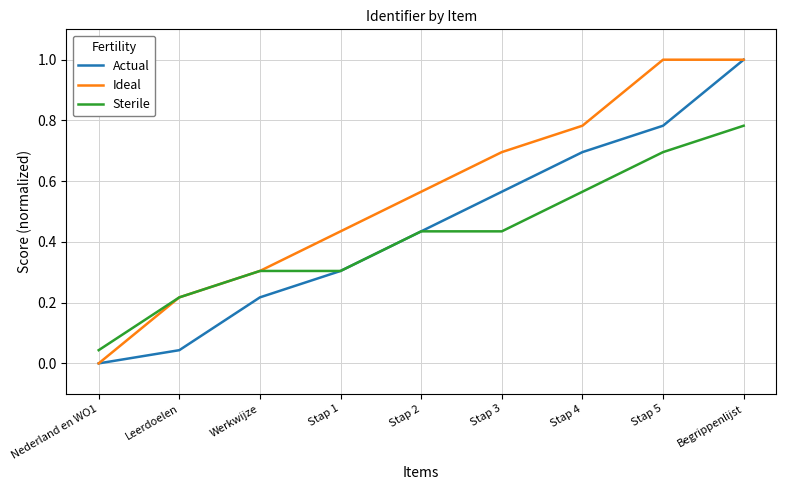

True or false: Actual has a value of 0.3 at Werkwijze.

False